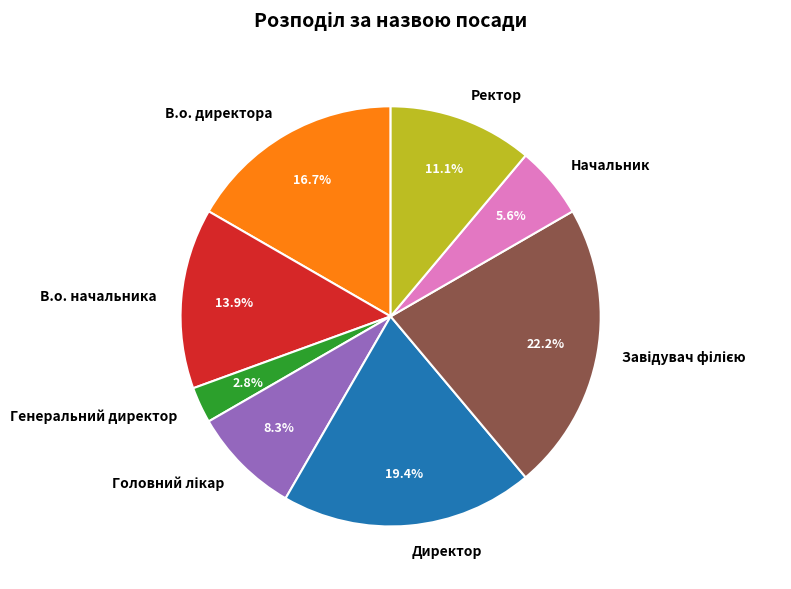

What is the smallest slice in the pie chart?

Генеральний директор